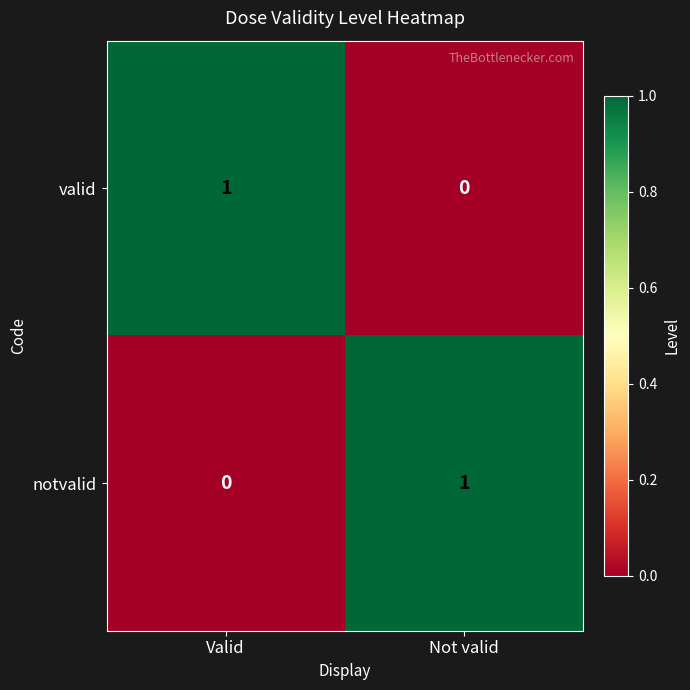

Rank the series at Valid from highest to lowest value.

valid, notvalid